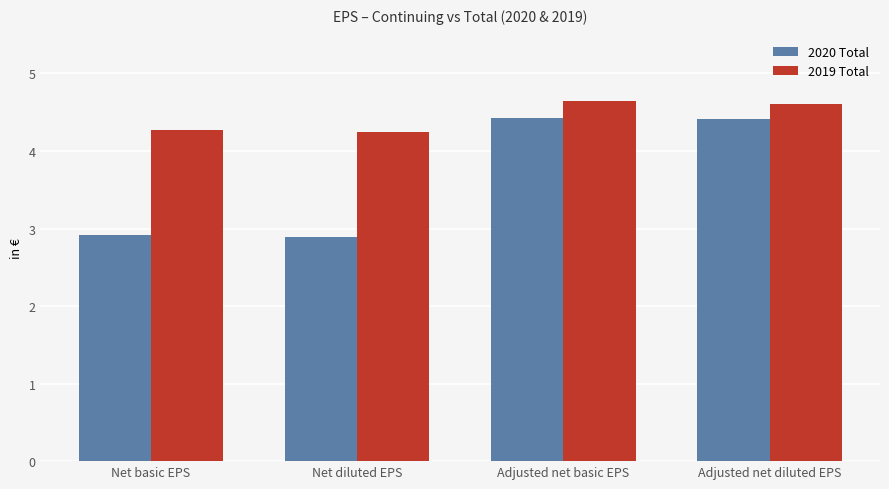

What is the greatest value displayed?

4.6